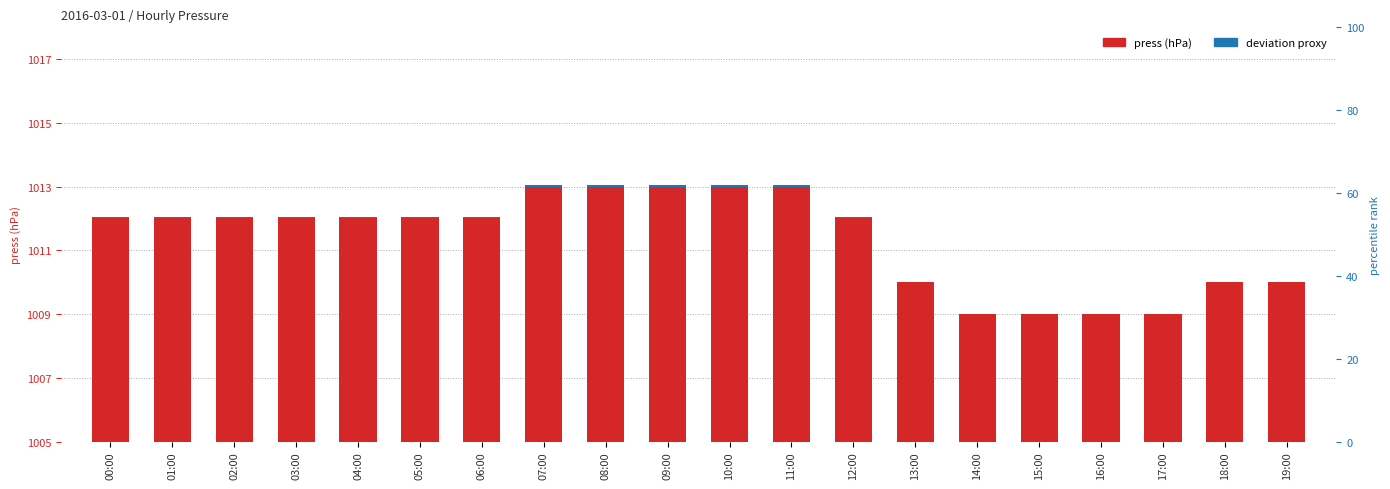

True or false: press has a value of 10.9 at 10:00.

False